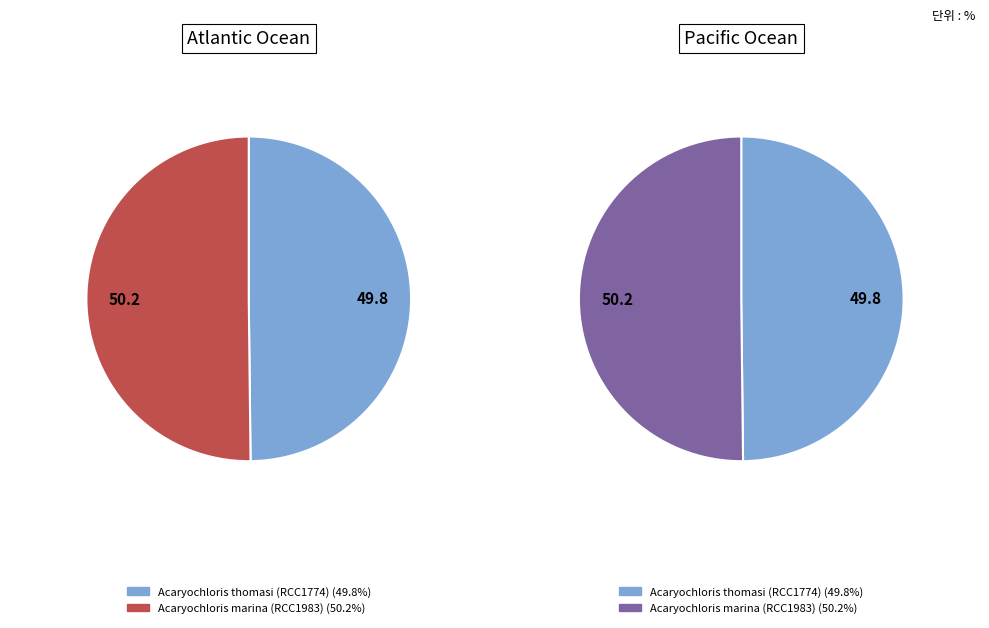

Is it true that Acaryochloris thomasi (RCC1774) is 50% of the pie?

True